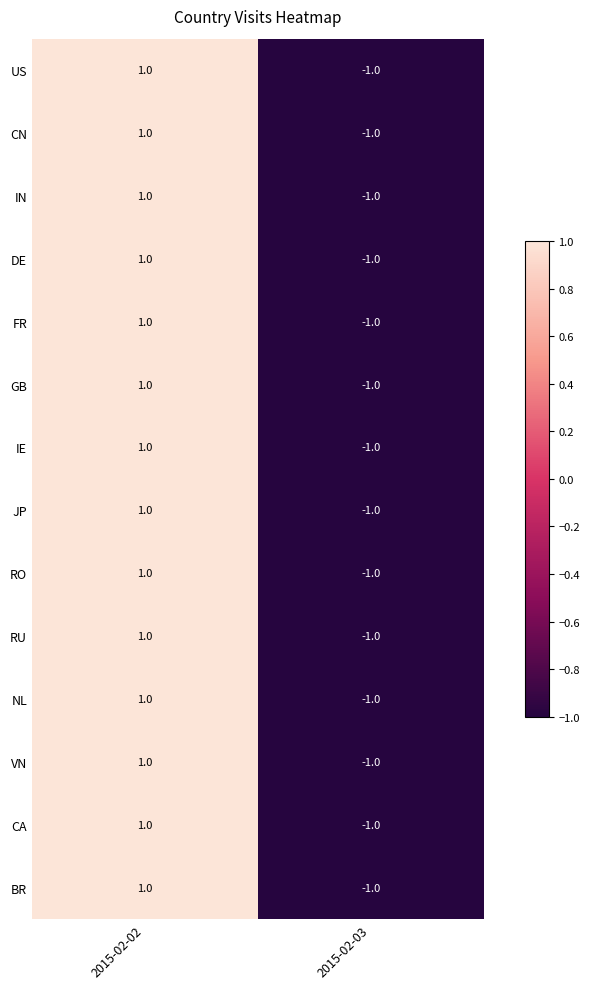

Reading left to right, transcribe all the data shown in this chart.

US: 1	-1
CN: 1	-1
IN: 1	-1
DE: 1	-1
FR: 1	-1
GB: 1	-1
IE: 1	-1
JP: 1	-1
RO: 1	-1
RU: 1	-1
NL: 1	-1
VN: 1	-1
CA: 1	-1
BR: 1	-1